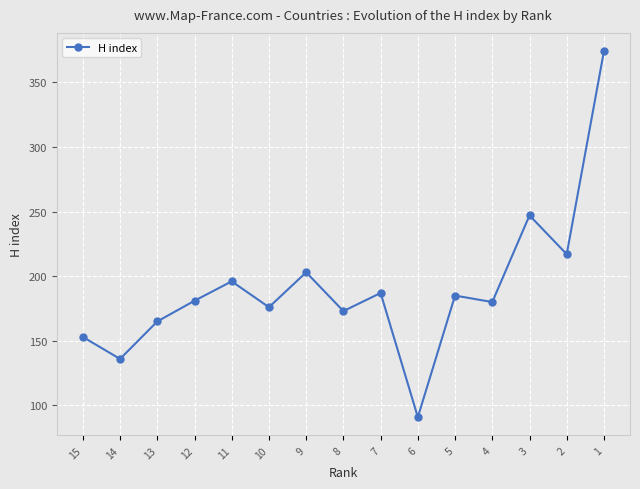

Does the chart display data point markers on the line(s)?

Yes